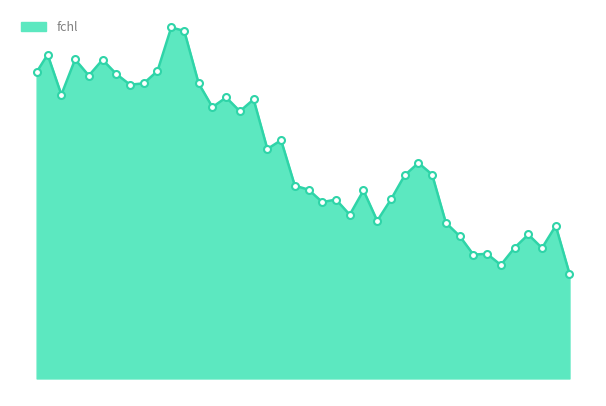

What is the sum of all values?

84583